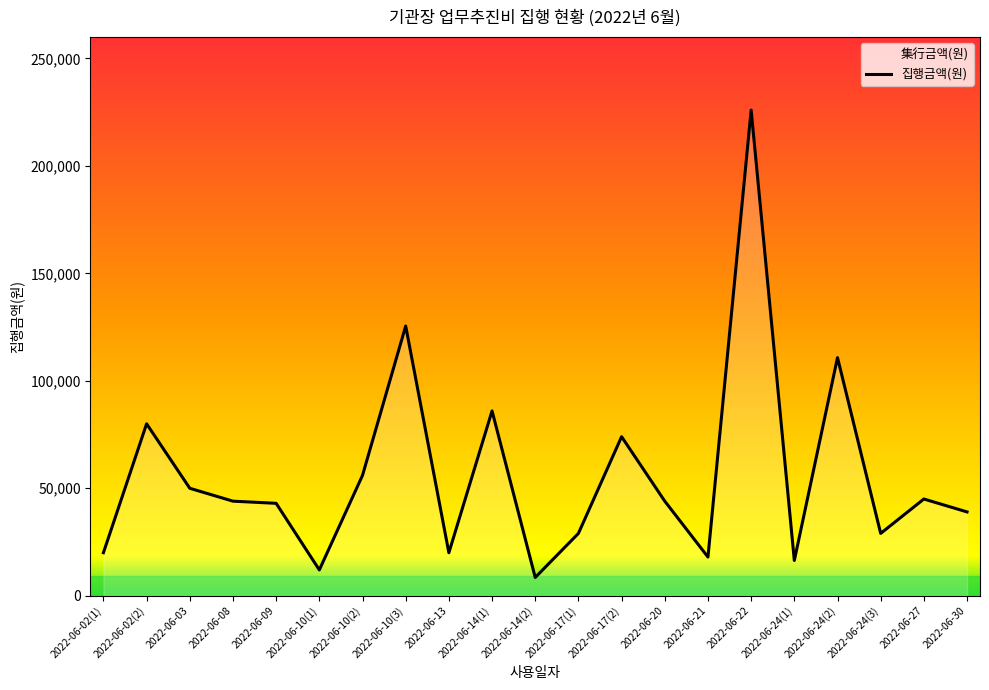

What is the label of the 15th point from the left?

2022-06-21